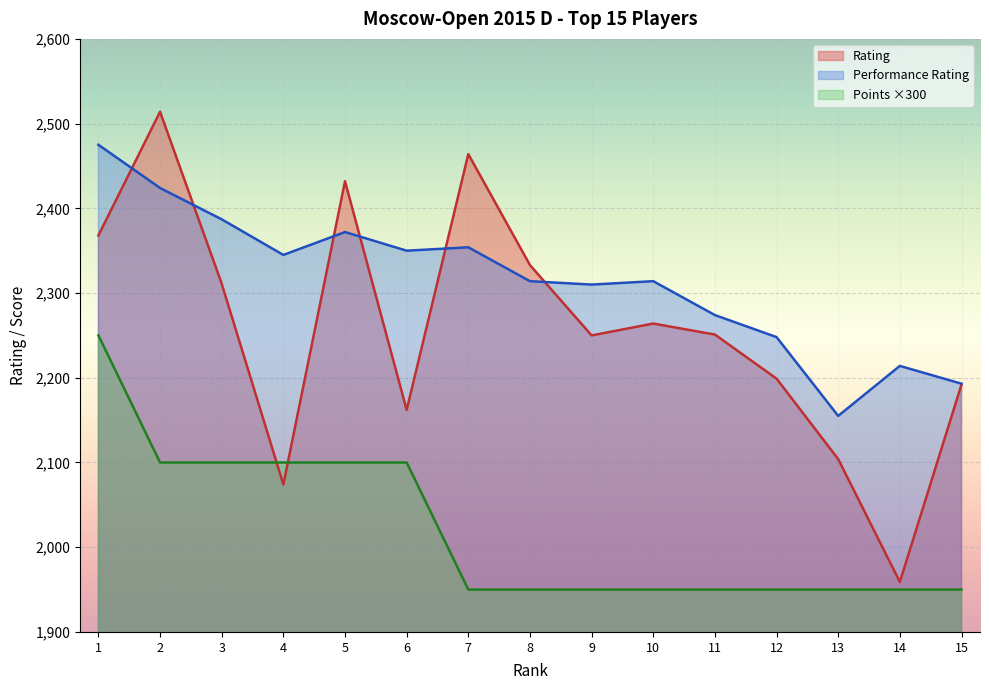

Which series has the largest range (max minus min)?

Rating